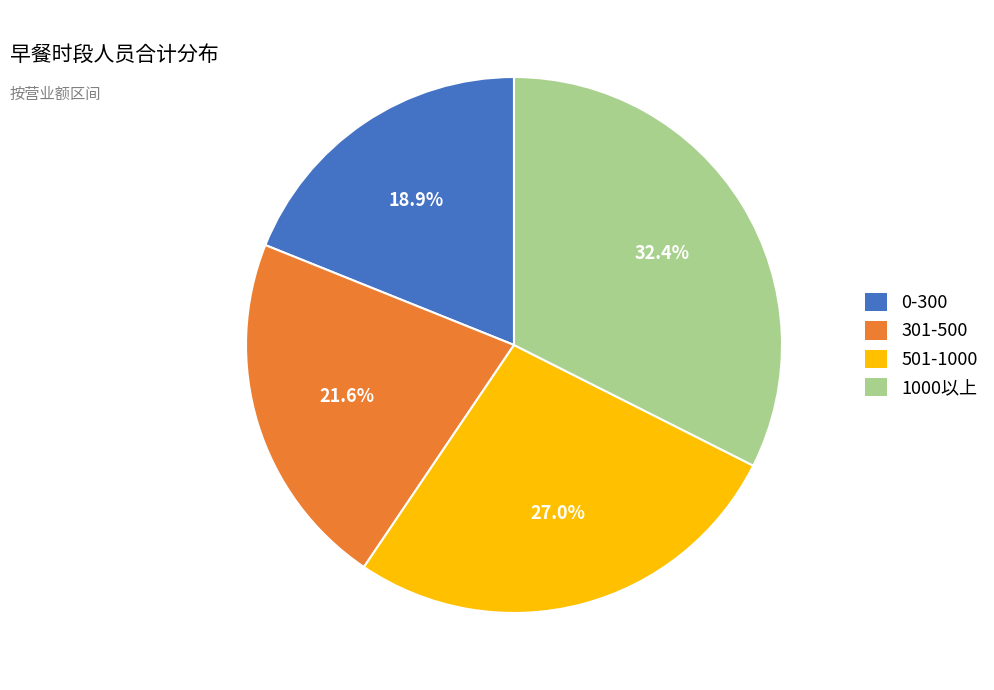

True or false: 0-300 accounts for 11% of the total.

False